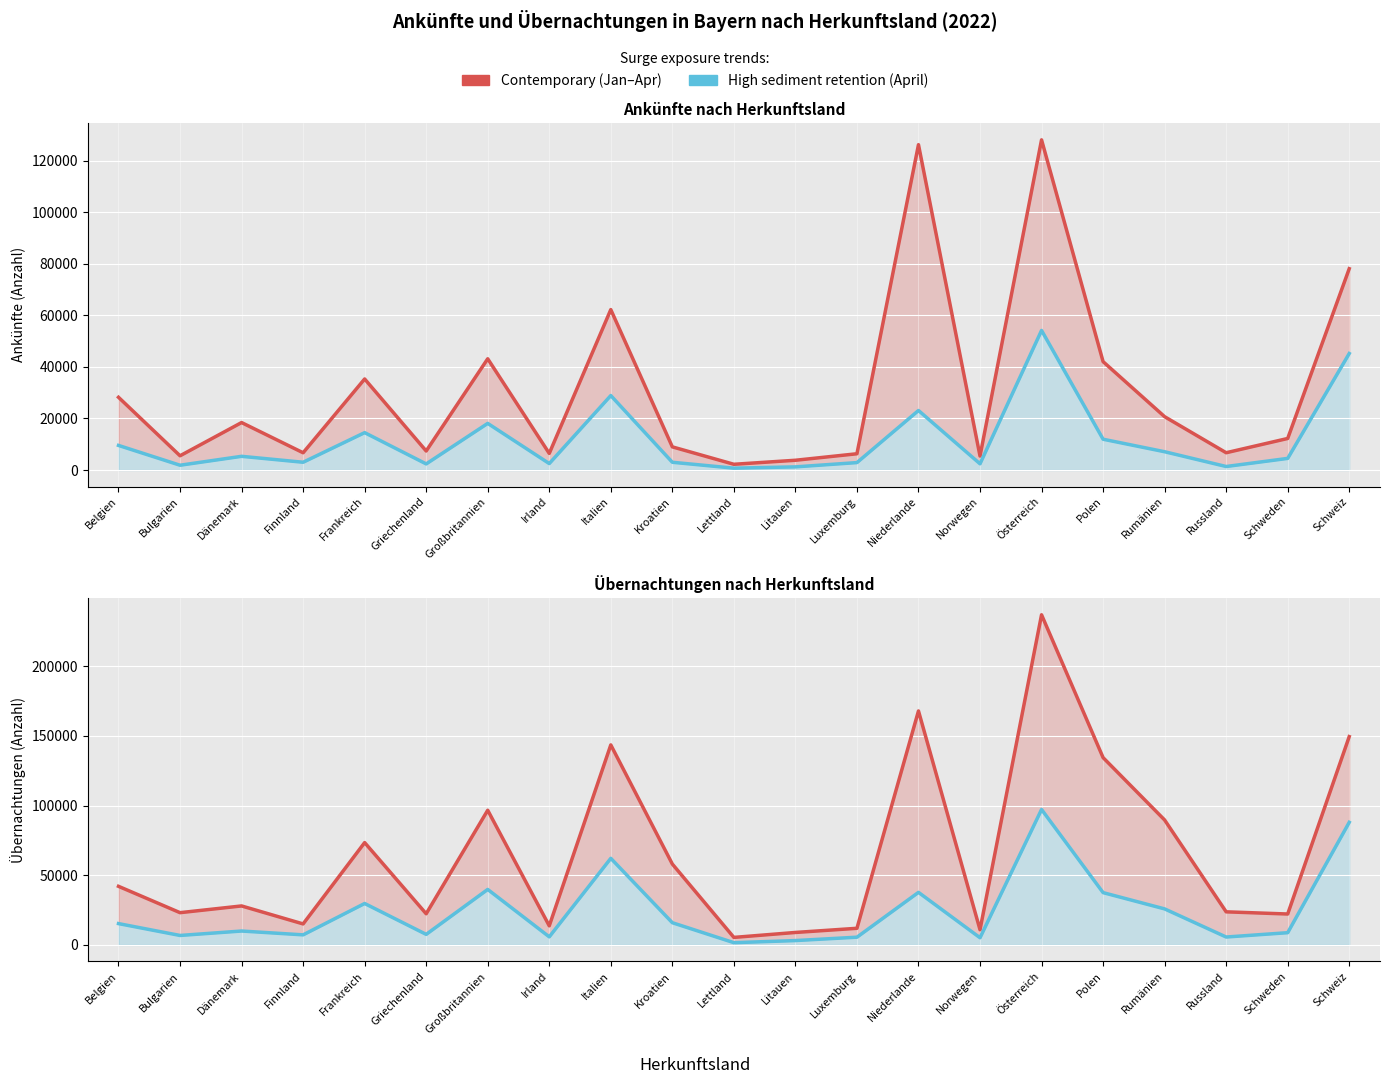

Which series has the largest range (max minus min)?

Übernachtungen Jan-Apr (Contemporary)